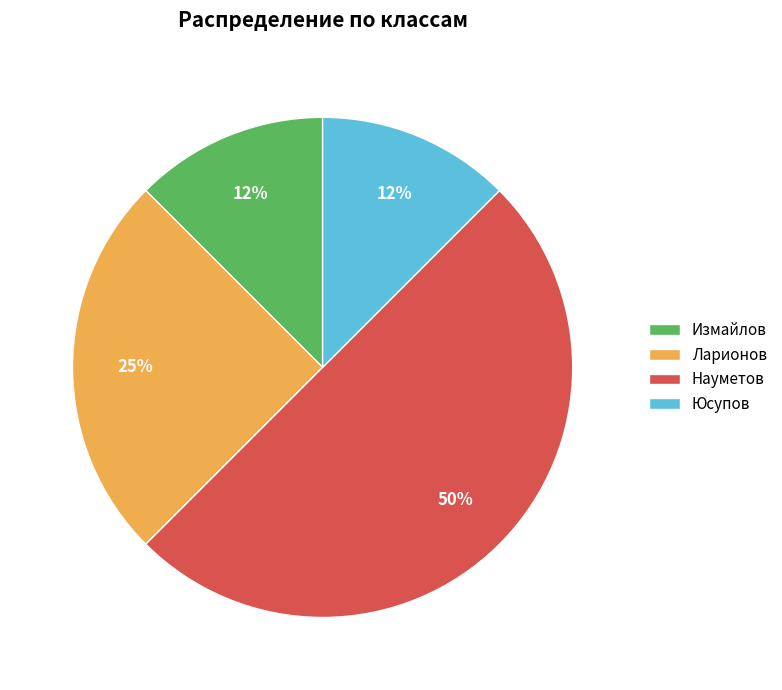

The Ларионов slice represents 17% of the pie. True or false?

False